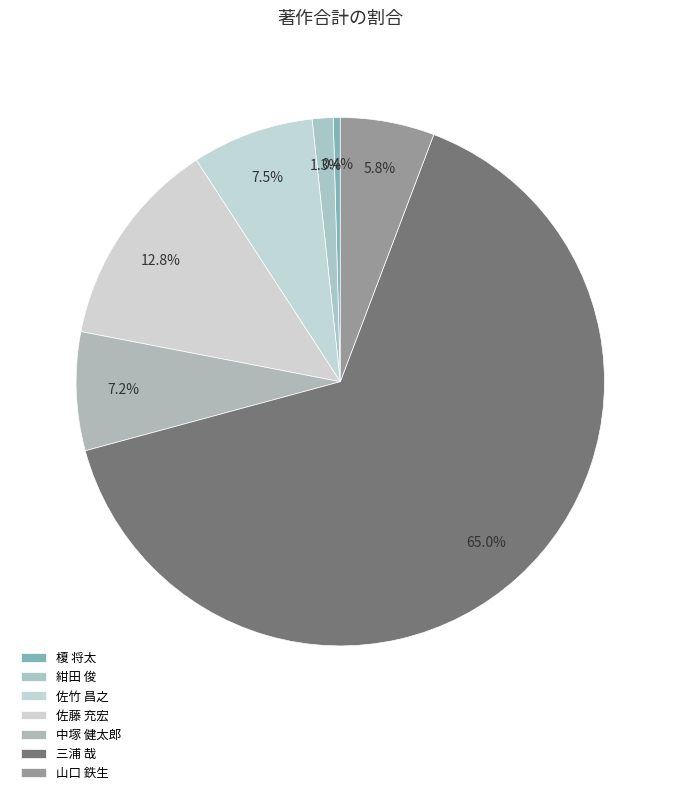

What is the largest slice in the pie chart?

三浦 哉